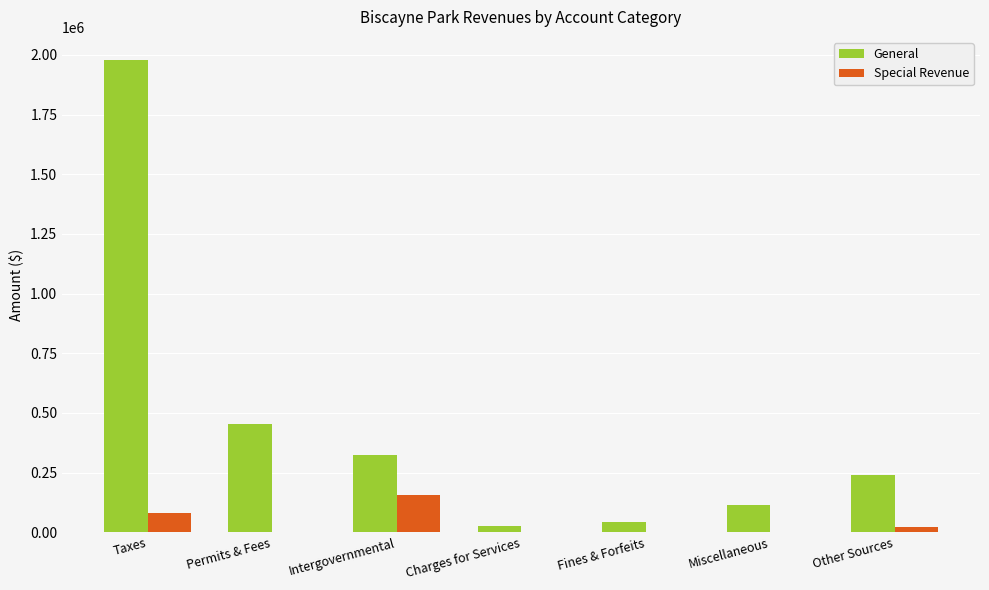

Where is General nearest to the value 1001079?

Permits & Fees